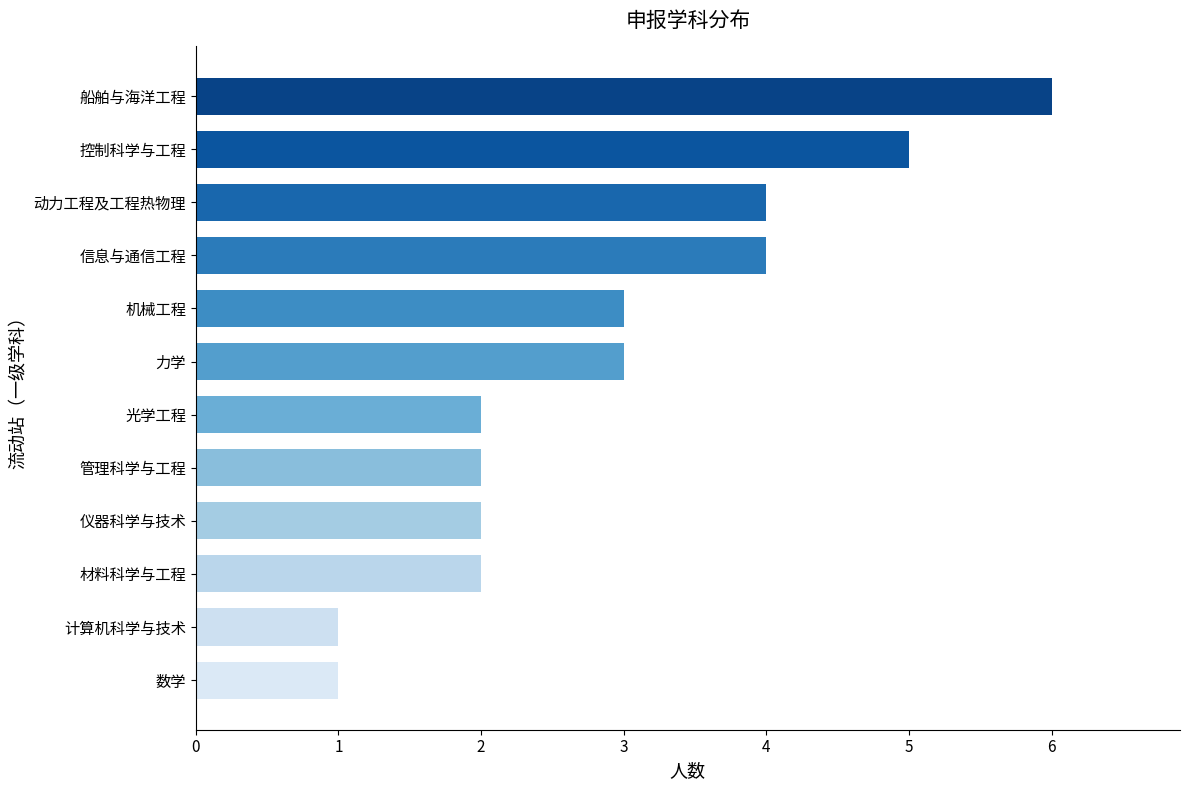

Count the number of data series in this chart.

1